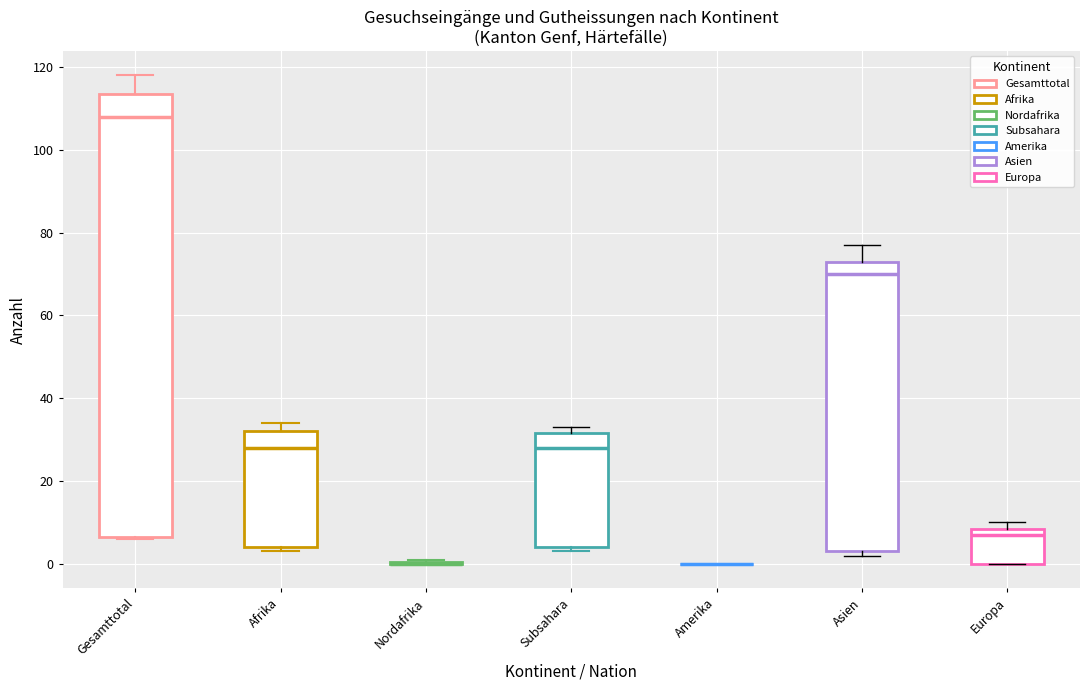

Which box is the tallest, from its lower edge to its upper edge?

Gesamttotal